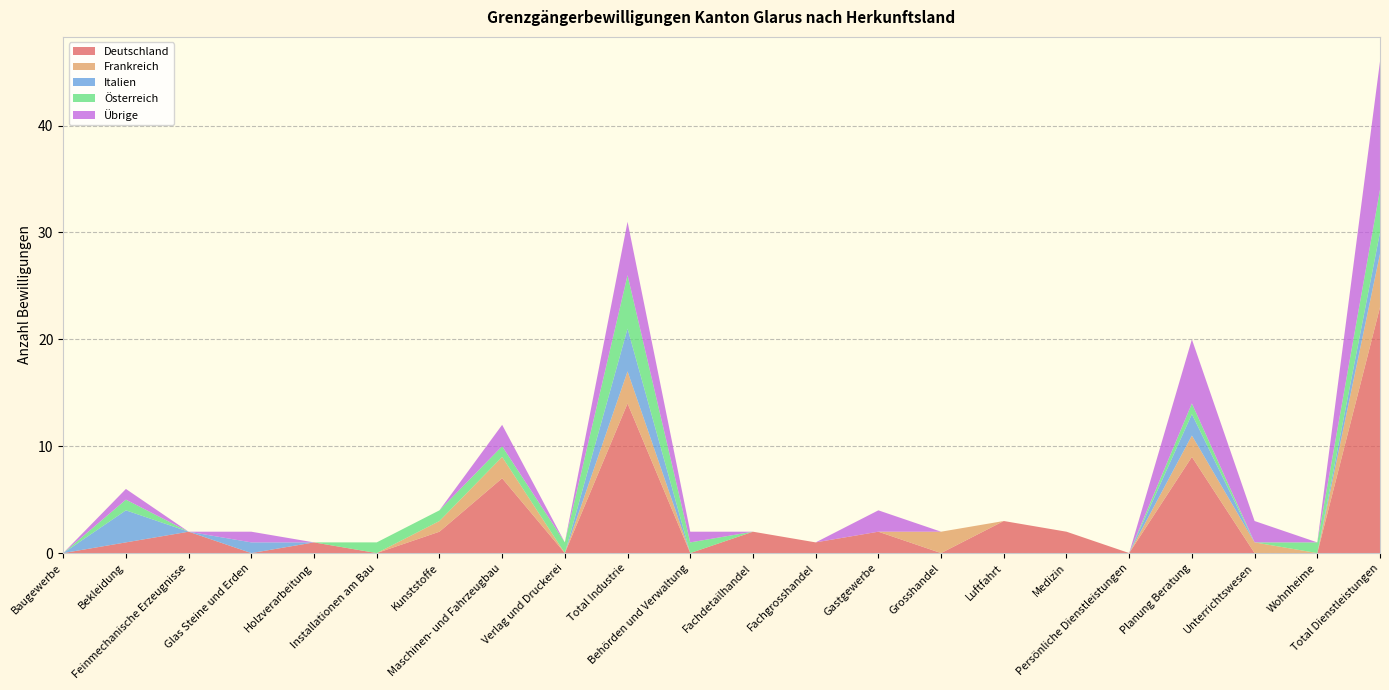

Reading left to right, extract all data points from this chart.

Deutschland: Baugewerbe=0	Bekleidung=1	Feinmechanische Erzeugnisse=2	Glas Steine und Erden=0	Holzverarbeitung=1	Installationen am Bau=0	Kunststoffe=2	Maschinen- und Fahrzeugbau=7	Verlag und Druckerei=0	Total Industrie=14	Behörden und Verwaltung=0	Fachdetailhandel=2	Fachgrosshandel=1	Gastgewerbe=2	Grosshandel=0	Luftfahrt=3	Medizin=2	Persönliche Dienstleistungen=0	Planung Beratung=9	Unterrichtswesen=0	Wohnheime=0	Total Dienstleistungen=23
Frankreich: Baugewerbe=0	Bekleidung=0	Feinmechanische Erzeugnisse=0	Glas Steine und Erden=0	Holzverarbeitung=0	Installationen am Bau=0	Kunststoffe=1	Maschinen- und Fahrzeugbau=2	Verlag und Druckerei=0	Total Industrie=3	Behörden und Verwaltung=0	Fachdetailhandel=0	Fachgrosshandel=0	Gastgewerbe=0	Grosshandel=2	Luftfahrt=0	Medizin=0	Persönliche Dienstleistungen=0	Planung Beratung=2	Unterrichtswesen=1	Wohnheime=0	Total Dienstleistungen=5
Italien: Baugewerbe=0	Bekleidung=3	Feinmechanische Erzeugnisse=0	Glas Steine und Erden=1	Holzverarbeitung=0	Installationen am Bau=0	Kunststoffe=0	Maschinen- und Fahrzeugbau=0	Verlag und Druckerei=0	Total Industrie=4	Behörden und Verwaltung=0	Fachdetailhandel=0	Fachgrosshandel=0	Gastgewerbe=0	Grosshandel=0	Luftfahrt=0	Medizin=0	Persönliche Dienstleistungen=0	Planung Beratung=2	Unterrichtswesen=0	Wohnheime=0	Total Dienstleistungen=2
Österreich: Baugewerbe=0	Bekleidung=1	Feinmechanische Erzeugnisse=0	Glas Steine und Erden=0	Holzverarbeitung=0	Installationen am Bau=1	Kunststoffe=1	Maschinen- und Fahrzeugbau=1	Verlag und Druckerei=1	Total Industrie=5	Behörden und Verwaltung=1	Fachdetailhandel=0	Fachgrosshandel=0	Gastgewerbe=0	Grosshandel=0	Luftfahrt=0	Medizin=0	Persönliche Dienstleistungen=0	Planung Beratung=1	Unterrichtswesen=0	Wohnheime=1	Total Dienstleistungen=4
Übrige: Baugewerbe=0	Bekleidung=1	Feinmechanische Erzeugnisse=0	Glas Steine und Erden=1	Holzverarbeitung=0	Installationen am Bau=0	Kunststoffe=0	Maschinen- und Fahrzeugbau=2	Verlag und Druckerei=0	Total Industrie=5	Behörden und Verwaltung=1	Fachdetailhandel=0	Fachgrosshandel=0	Gastgewerbe=2	Grosshandel=0	Luftfahrt=0	Medizin=0	Persönliche Dienstleistungen=0	Planung Beratung=6	Unterrichtswesen=2	Wohnheime=0	Total Dienstleistungen=12